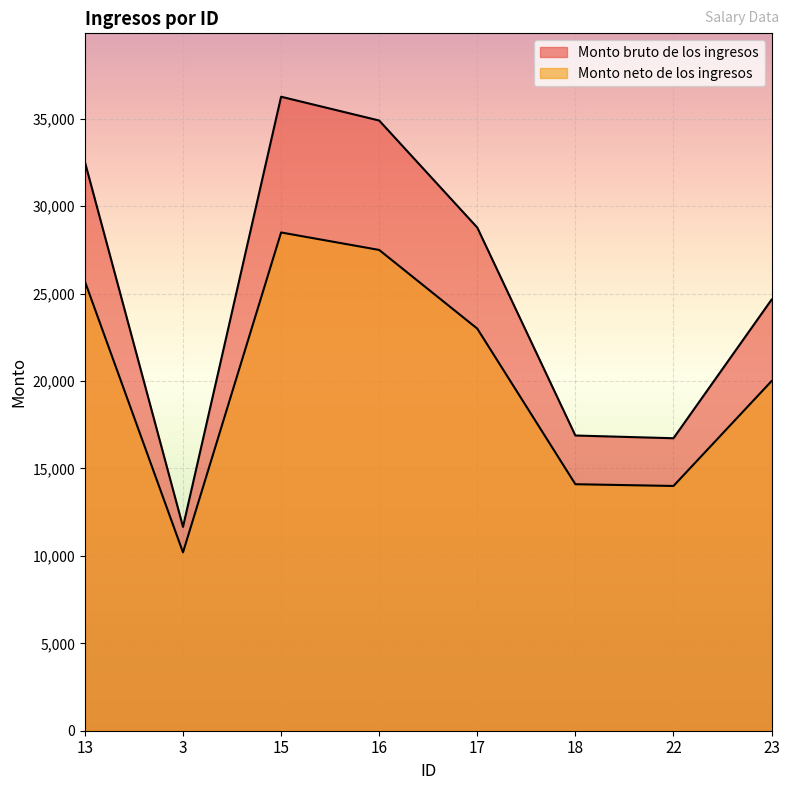

Reading left to right, list all the values displayed in this chart.

Monto bruto de los ingresos: 13=32527	3=11660	15=36264	16=34903	17=28780	18=16886	22=16730	23=24658
Monto neto de los ingresos: 13=25700	3=10200	15=28500	16=27500	17=23000	18=14100	22=14000	23=20000